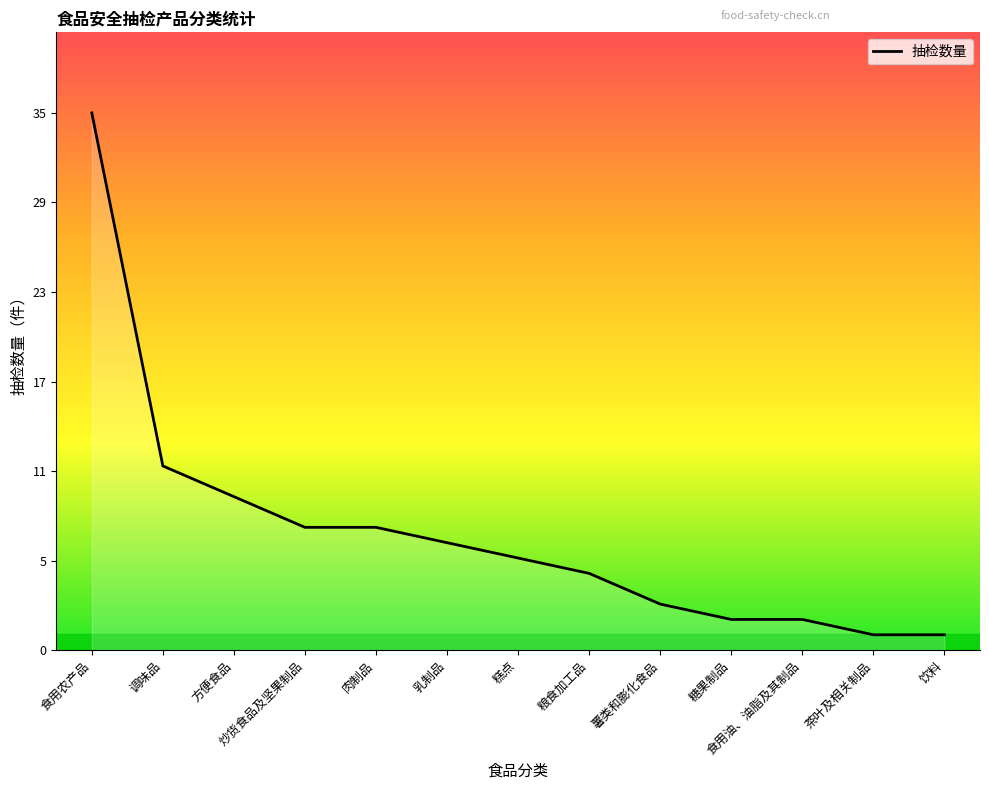

What is the label of the 5th point from the right?

薯类和膨化食品